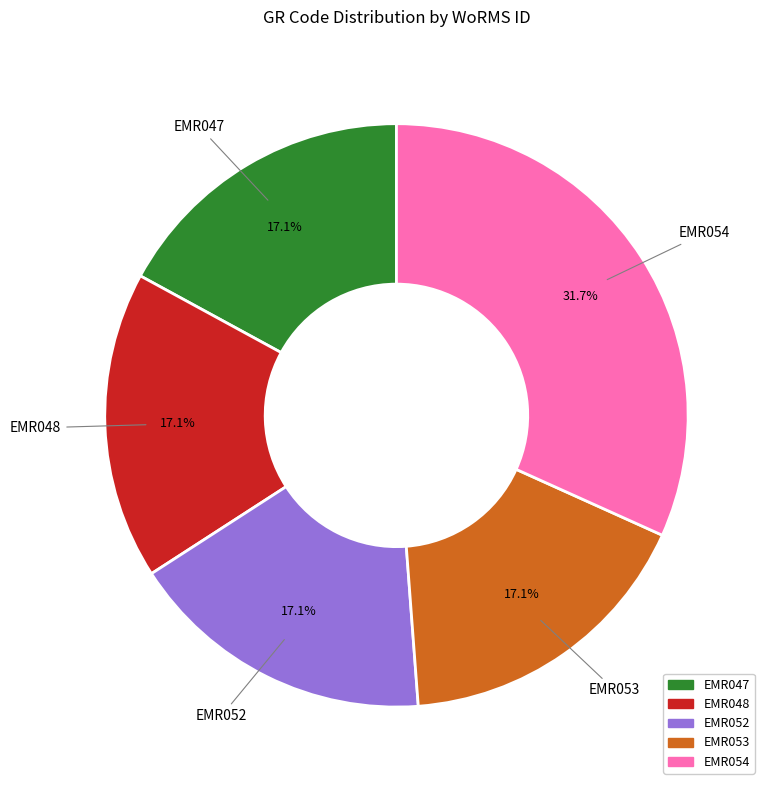

What portion of the pie excludes EMR053?

82.9%